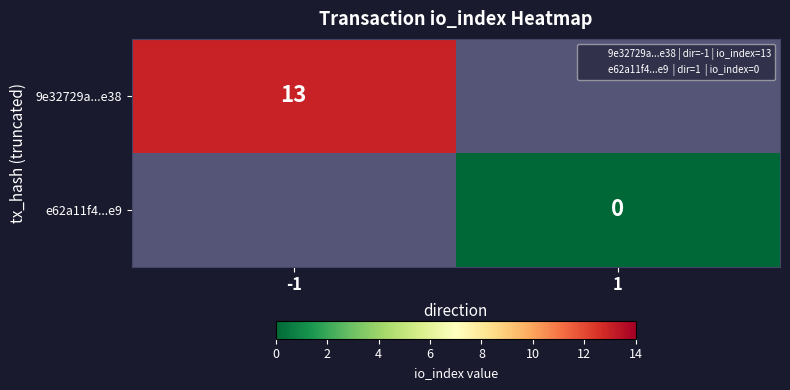

Count the number of data series in this chart.

2